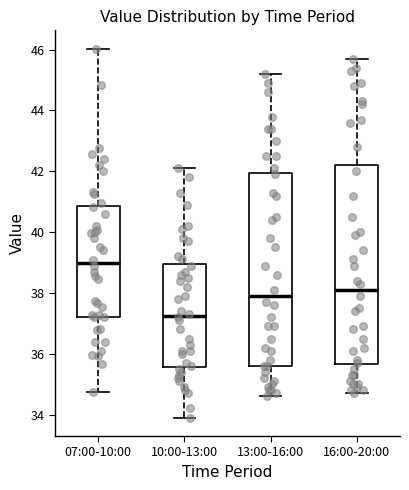

Which box's median line is the lowest?

10:00-13:00